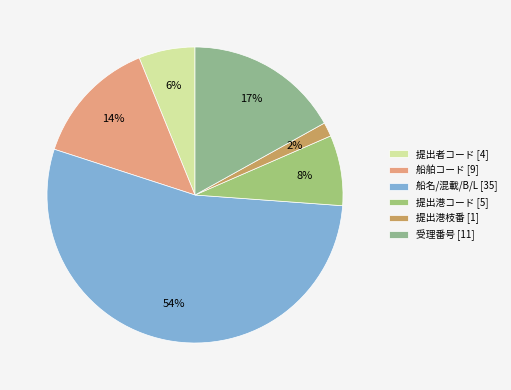

How many segments does this pie chart have?

6